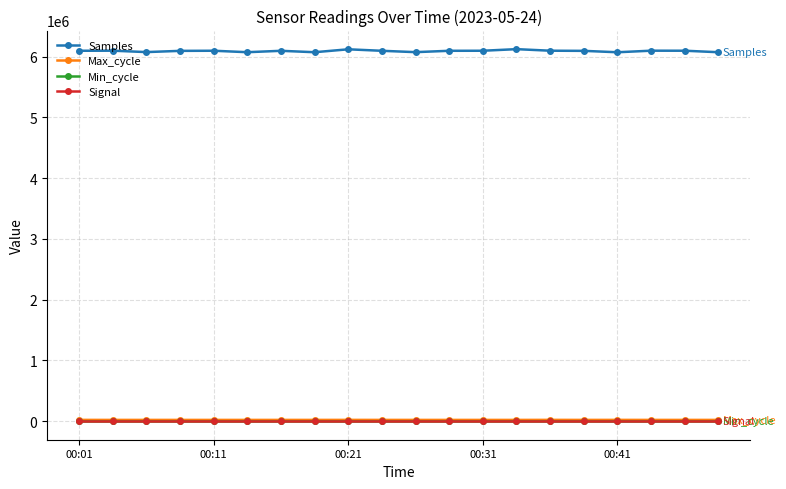

Count the Signal values in the range -78 to -77.

15